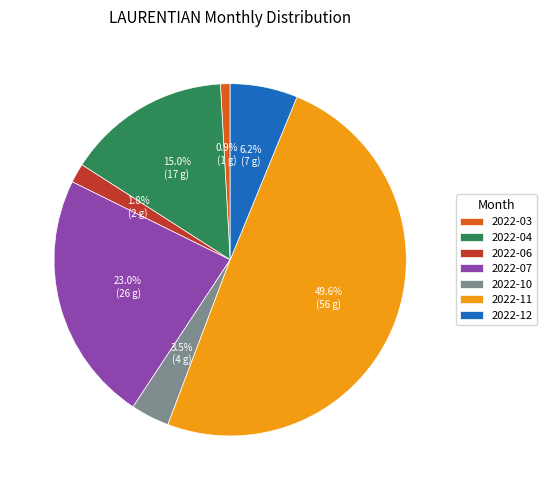

Rank the categories by value from lowest to highest.

2022-03, 2022-06, 2022-10, 2022-12, 2022-04, 2022-07, 2022-11